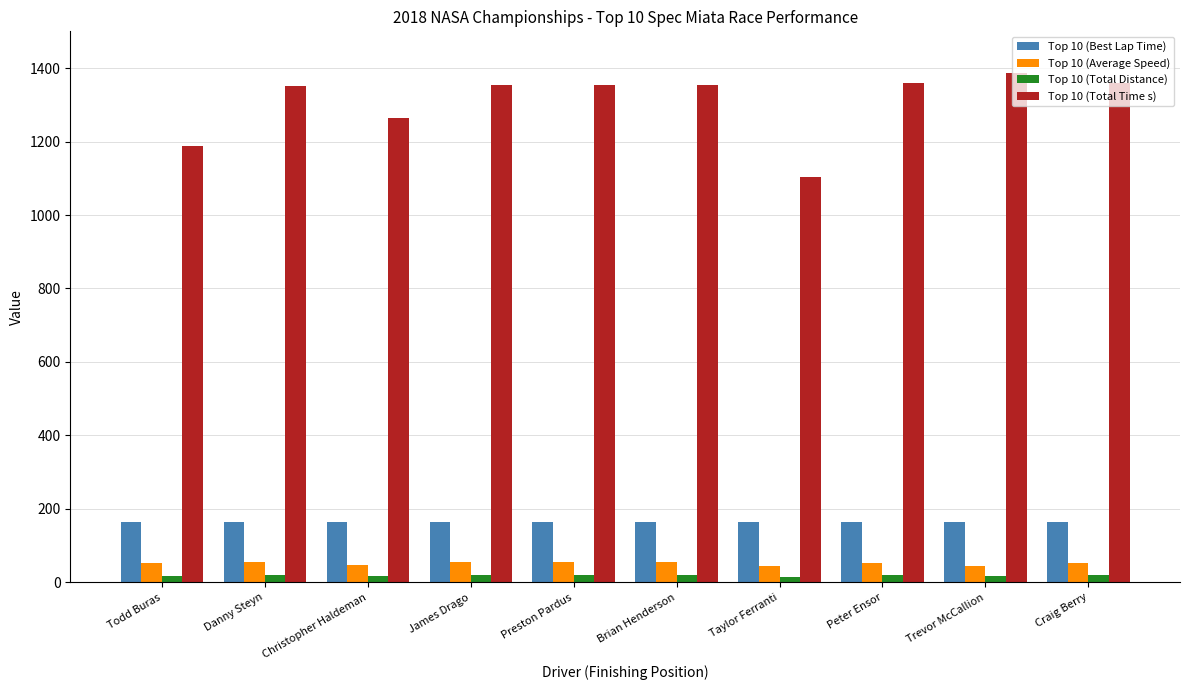

Is the value of Top 10 (Total Distance) at Christopher Haldeman greater than the value of Top 10 (Total Time s) at Craig Berry?

No